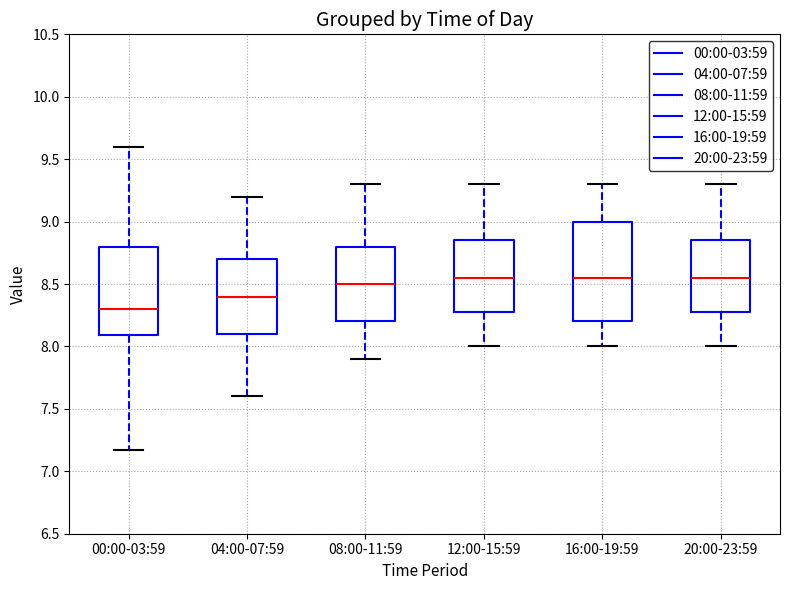

Reading left to right, transcribe this box plot: for each box, give where its median line is, the range the box spans, and where its two whiskers end, as read against the y-axis. The values are not printed on the chart, so give them approximately, as read against the axis.

00:00-03:59: median 8.30, box 8.10 to 8.80, whiskers 7.15 to 9.60
04:00-07:59: median 8.40, box 8.10 to 8.70, whiskers 7.60 to 9.20
08:00-11:59: median 8.50, box 8.20 to 8.80, whiskers 7.90 to 9.30
12:00-15:59: median 8.55, box 8.30 to 8.85, whiskers 8.00 to 9.30
16:00-19:59: median 8.55, box 8.20 to 9.00, whiskers 8.00 to 9.30
20:00-23:59: median 8.55, box 8.30 to 8.85, whiskers 8.00 to 9.30